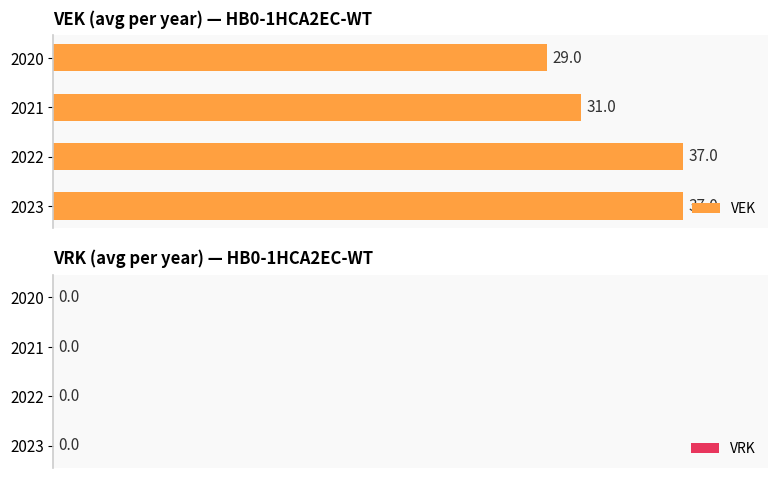

Which has a higher value, 2021 or 2023?

2023